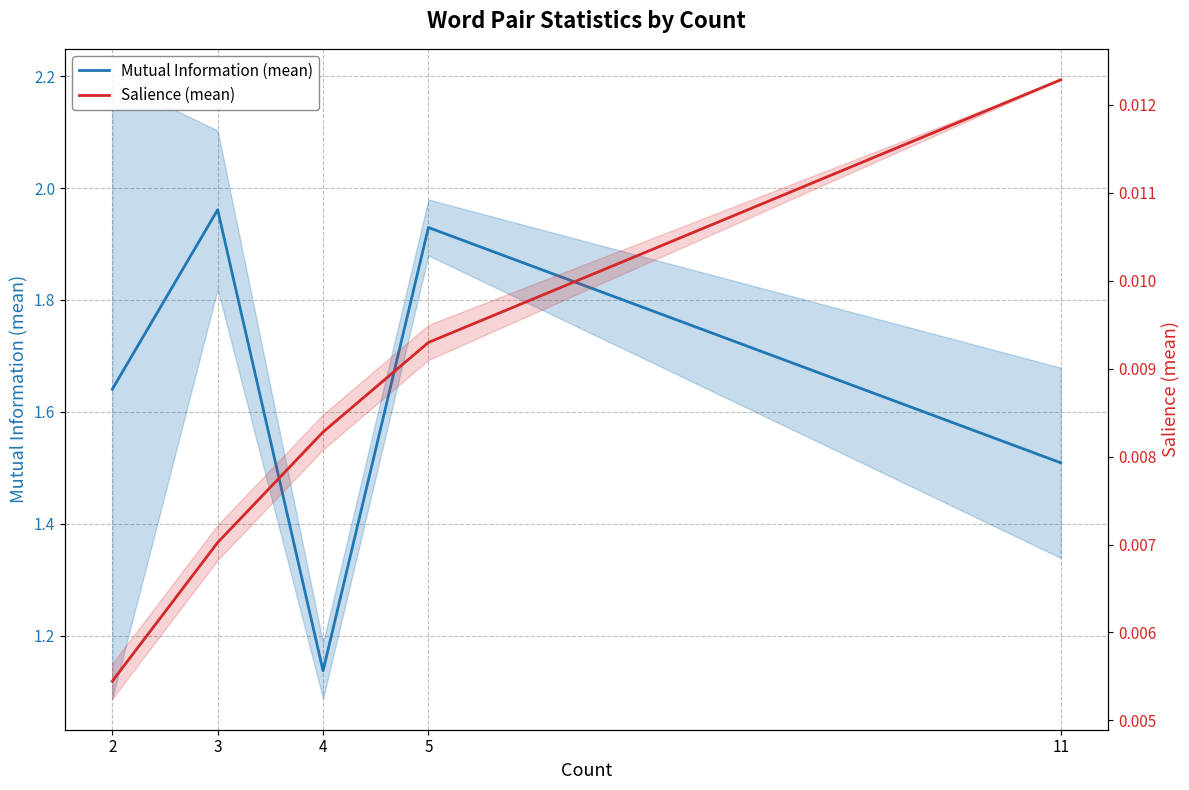

At which label does Salience (mean) reach its peak?

11